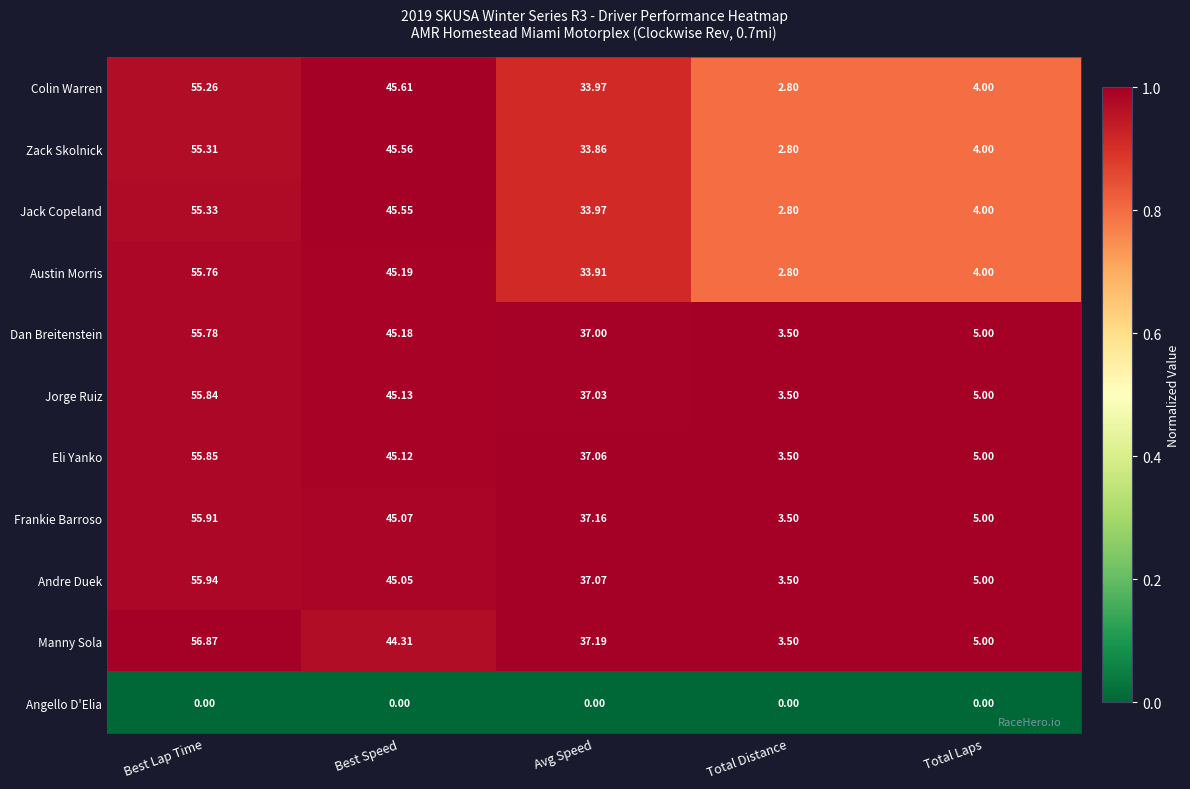

Where does the Jack Copeland series first go above 33?

Best Lap Time